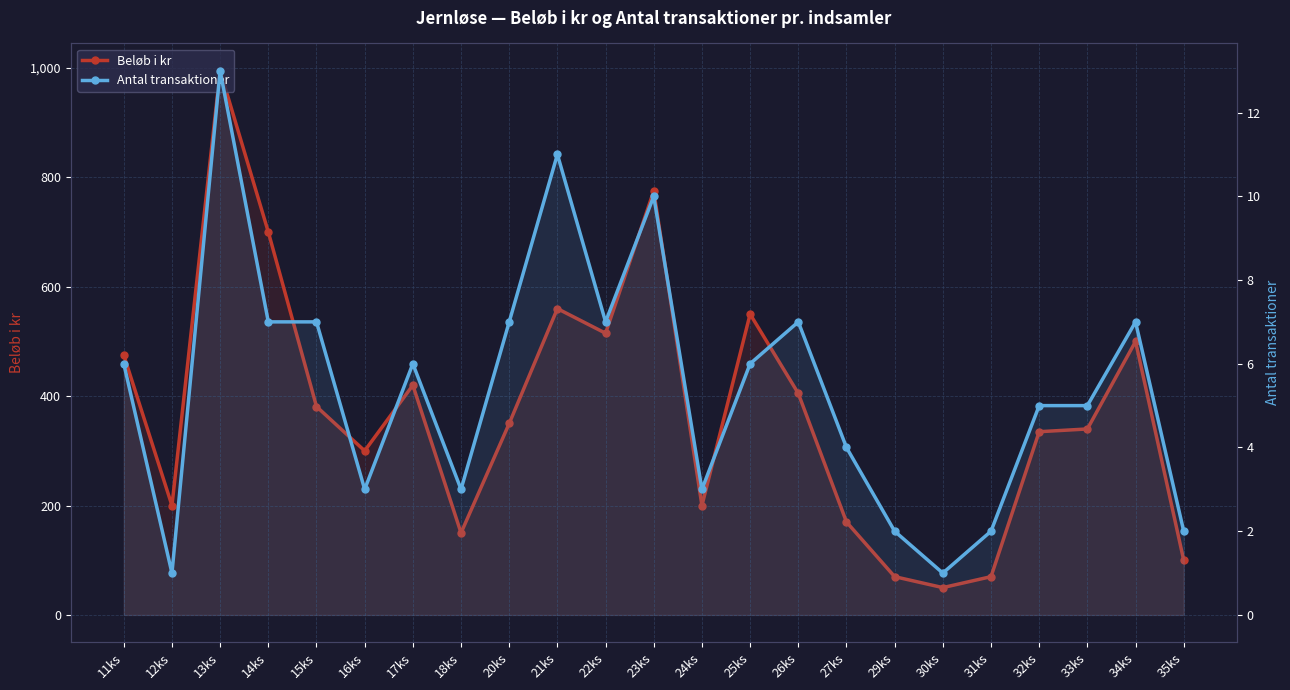

What is the difference between the maximum and minimum values in the Beløb i kr series?

945